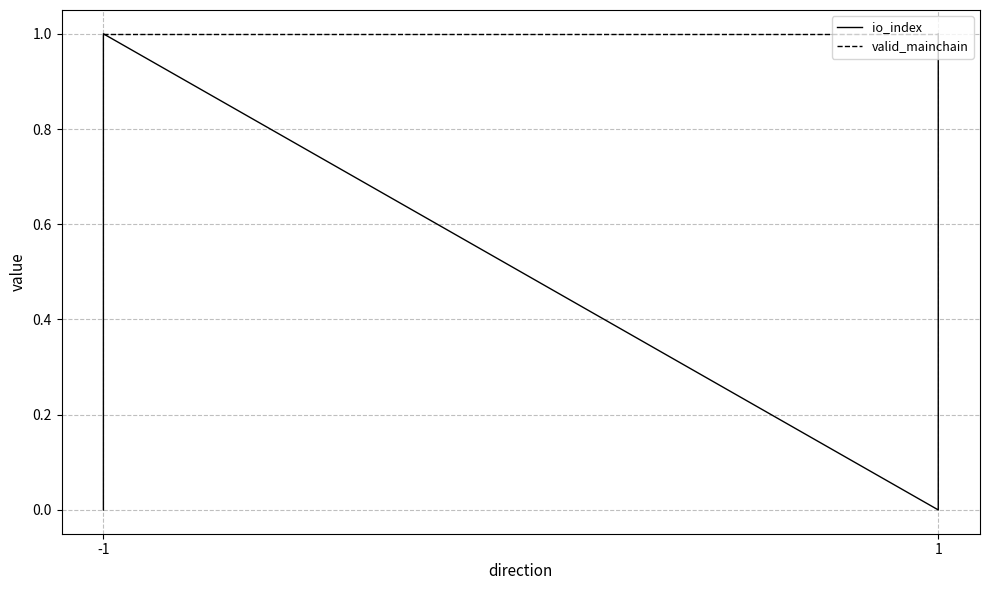

How many io_index values are between 0 and 1?

4